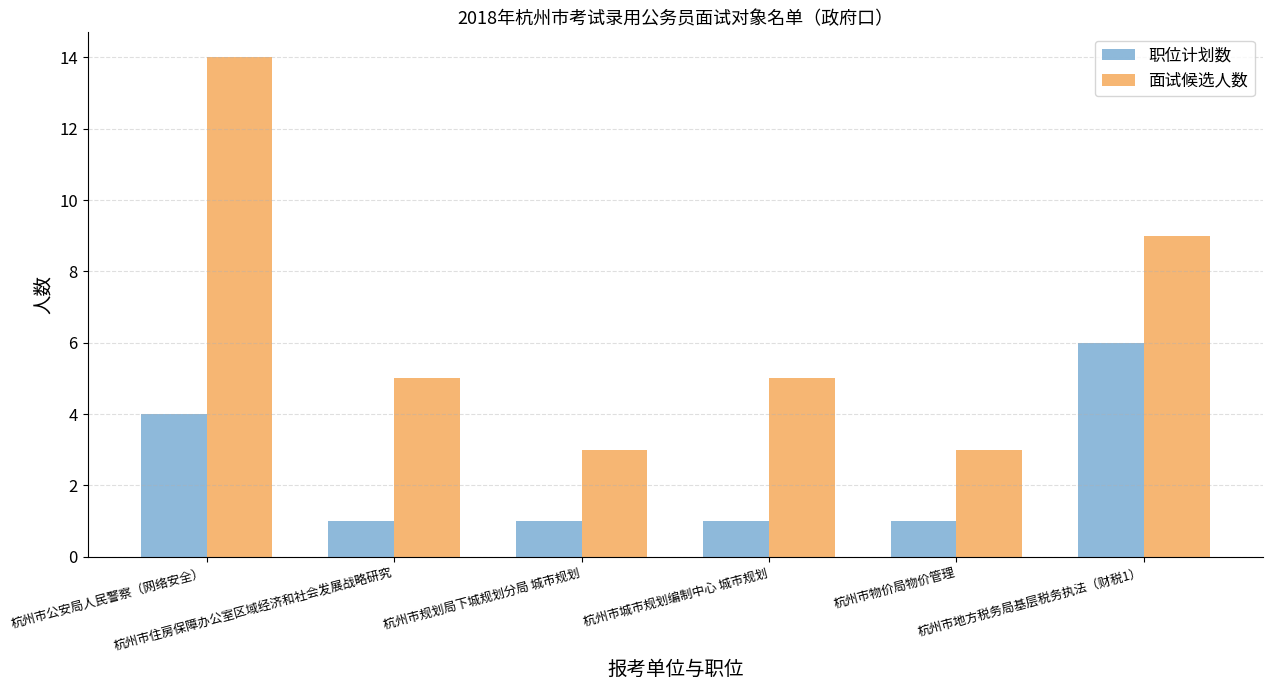

What is the total value across all series at 杭州市住房保障办公室区域经济和社会发展战略研究?

6